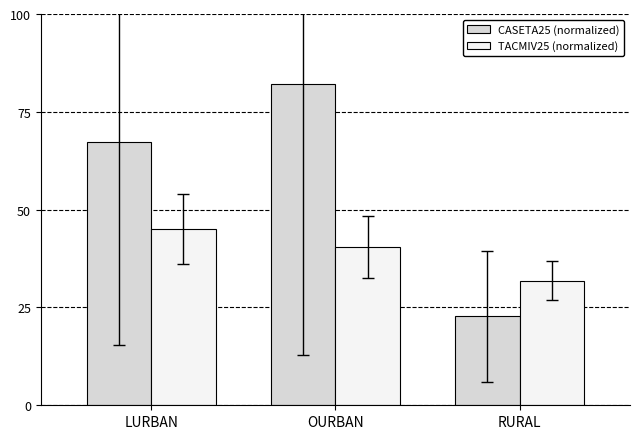

Is it true that CASETA25 (normalized) equals 16.0 at LURBAN?

False